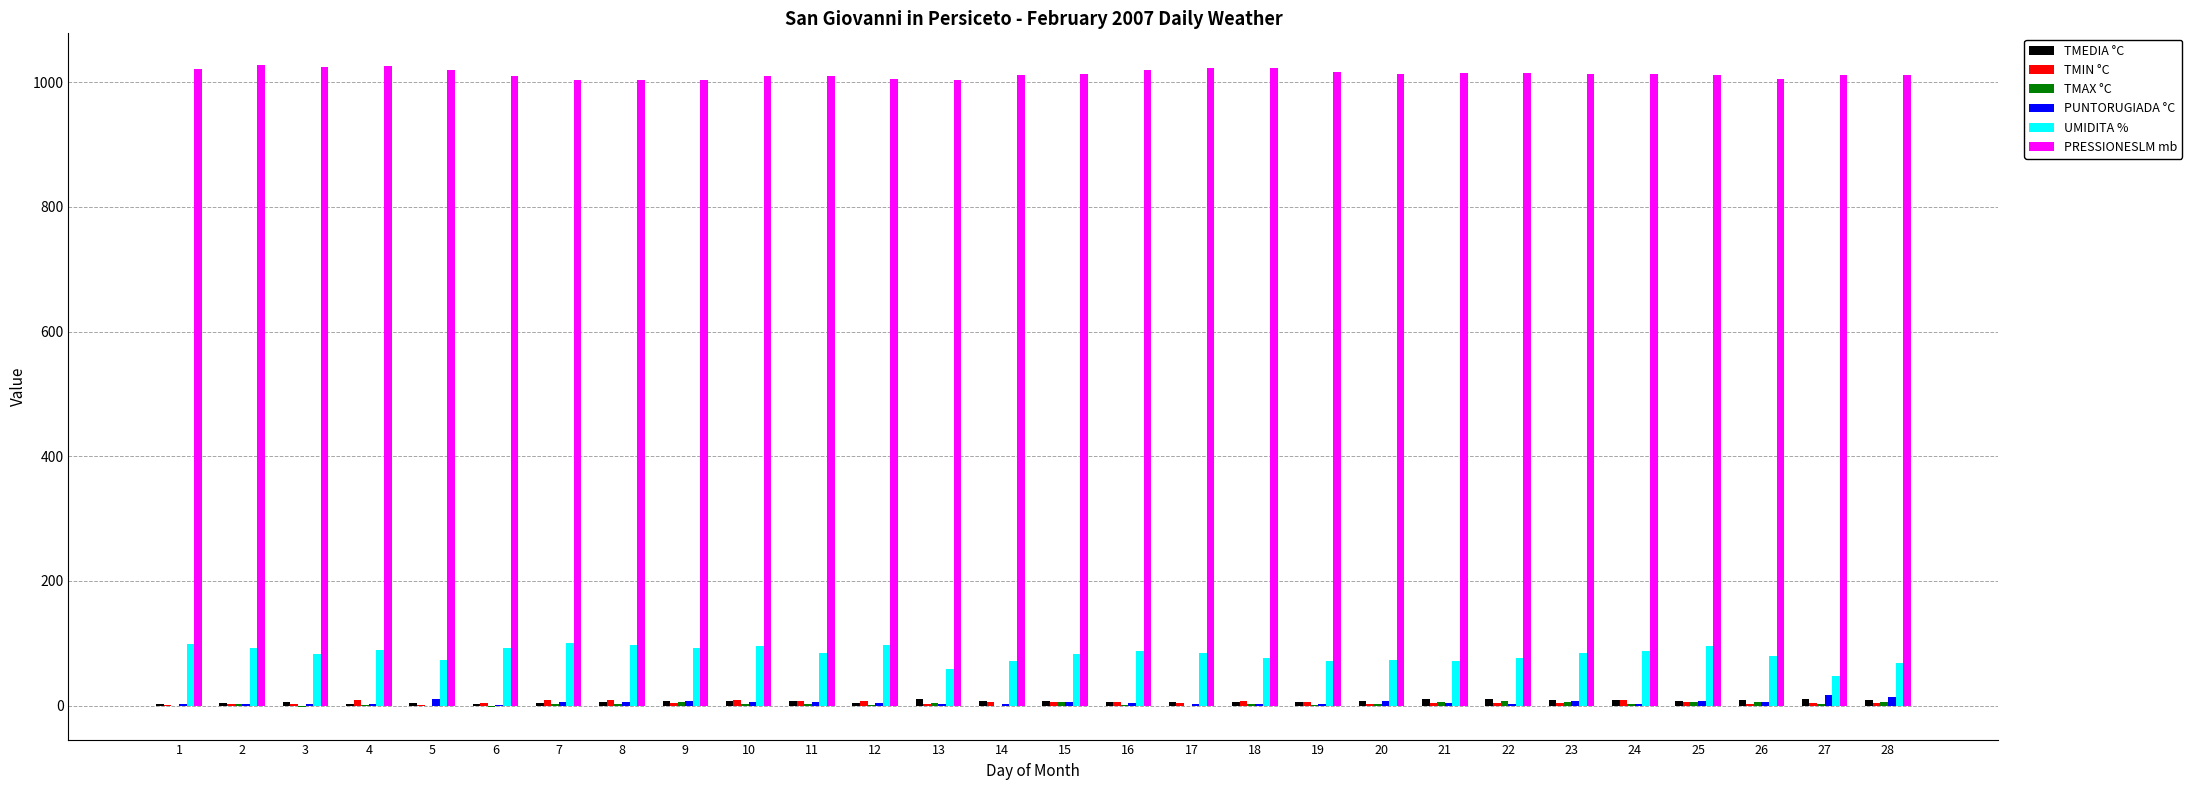

Which series has the largest total across all categories?

PRESSIONESLM mb